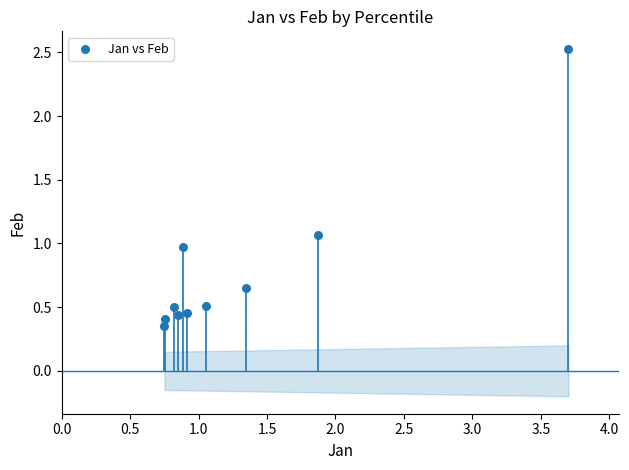

What is the range of Y values (max minus min)?

2.2